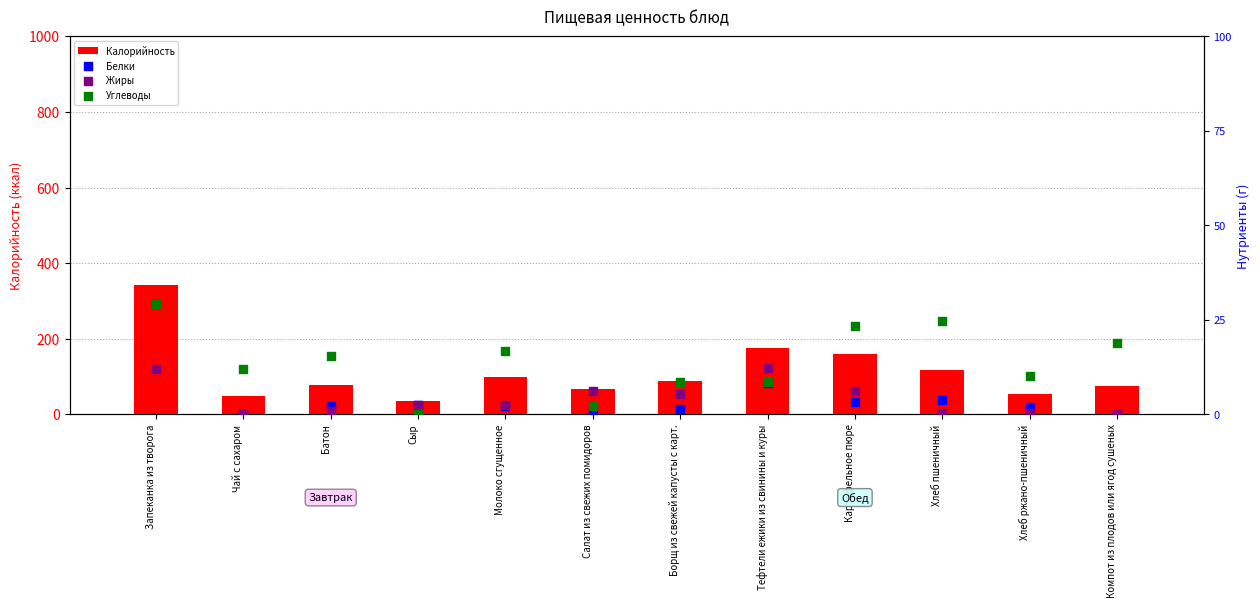

At which category is the sum across all series the highest?

Запеканка из творога